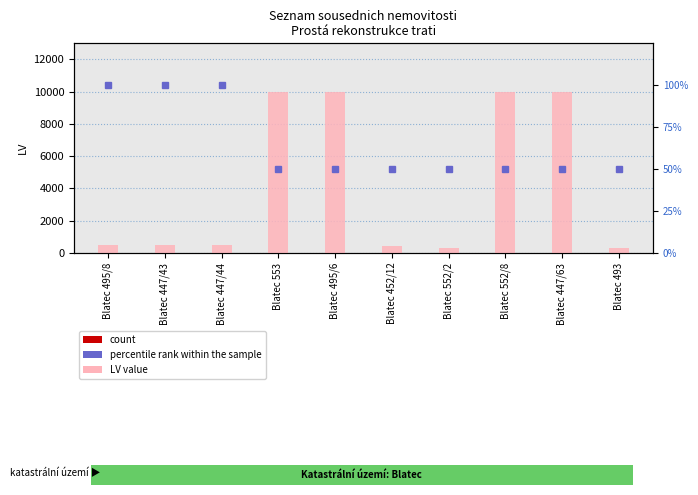

What is the label of the 8th bar from the left?

Blatec 552/8